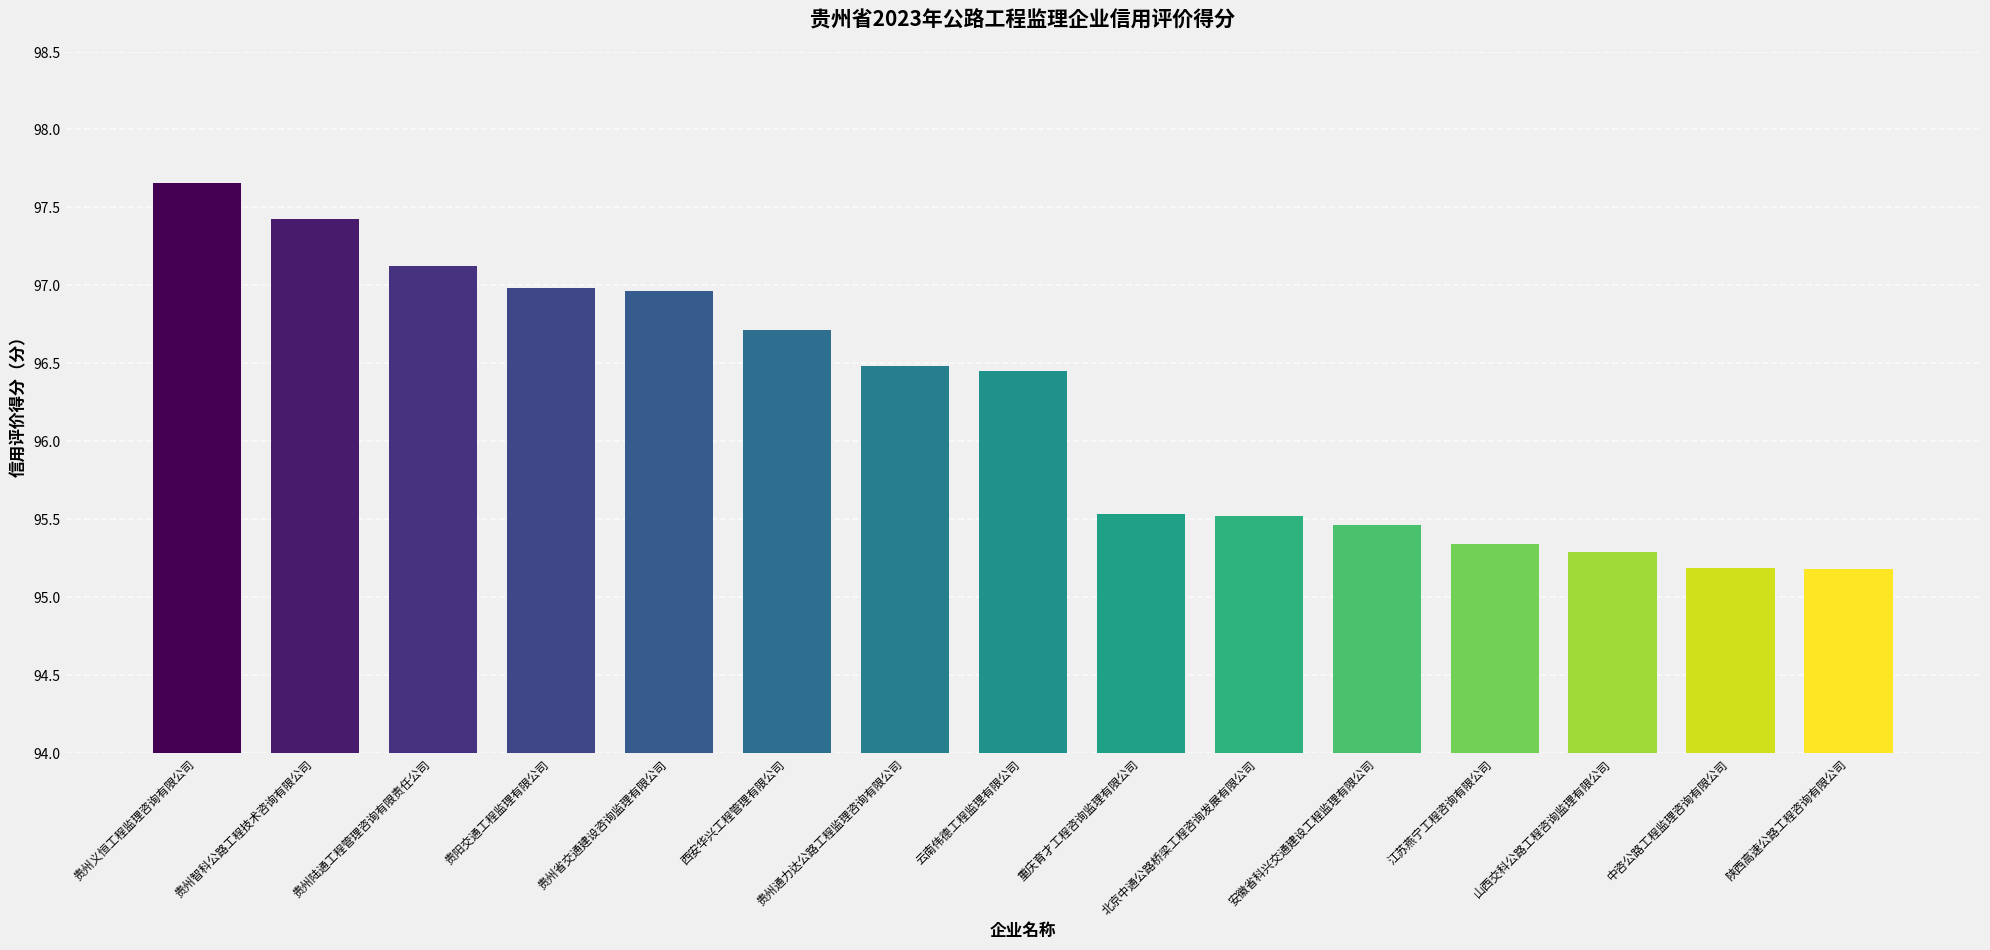

What is the difference between the maximum and minimum values?

2.5